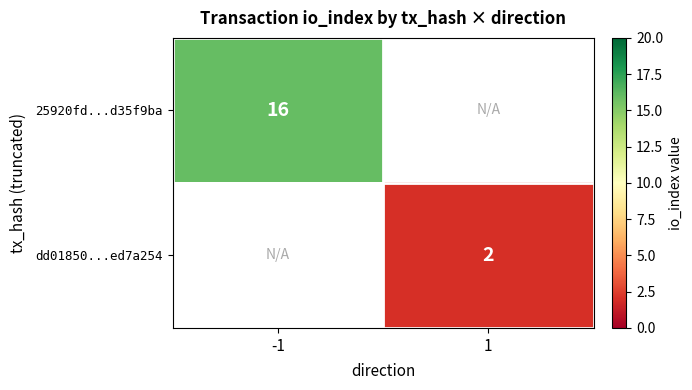

How many categories are shown in the chart?

2